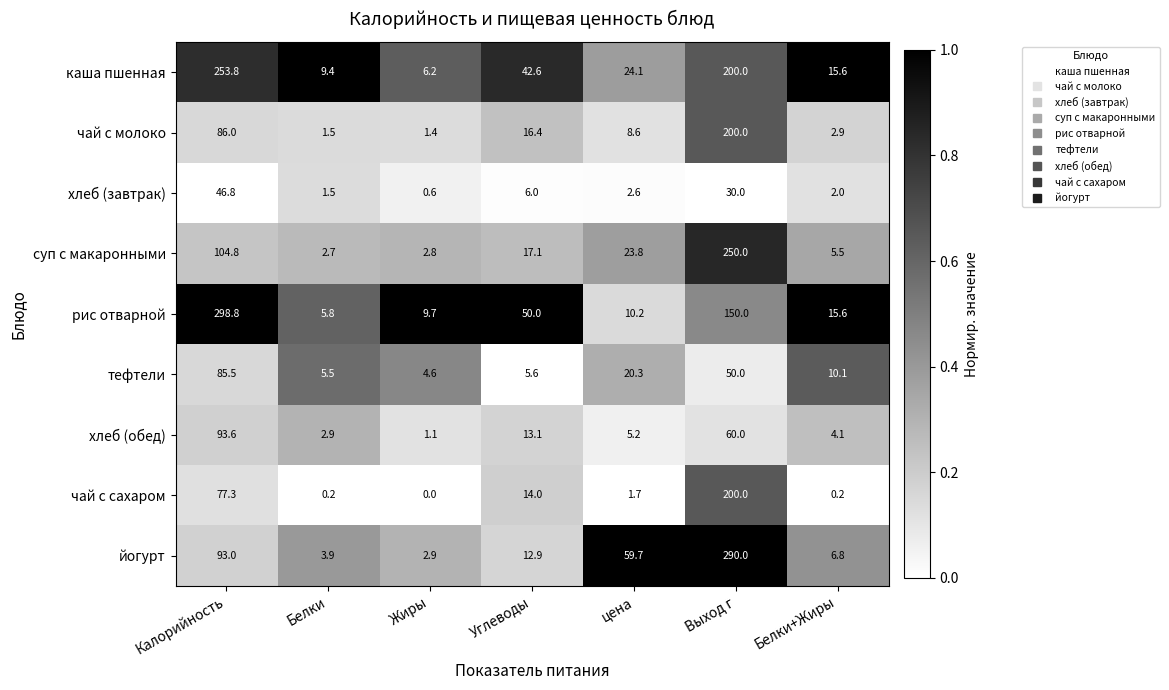

What is the spread (max minus min) of values at Белки?

9.2